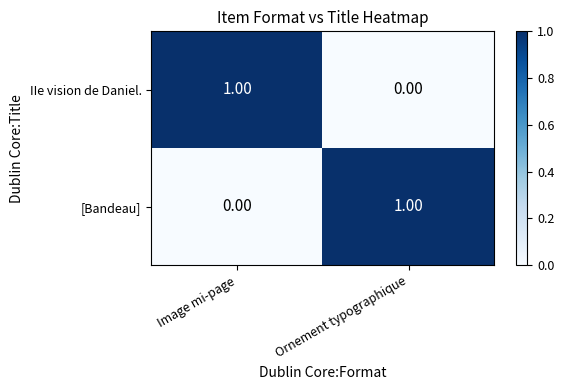

Rank the series at Image mi-page from highest to lowest value.

IIe vision de Daniel., [Bandeau]